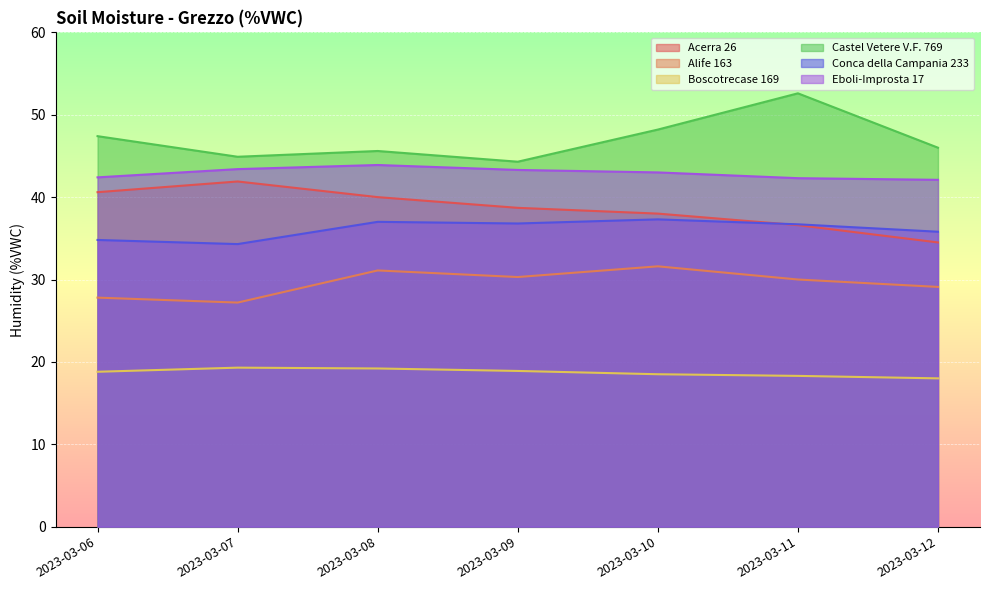

Which has a higher value, 2023-03-06 or 2023-03-11?

2023-03-06